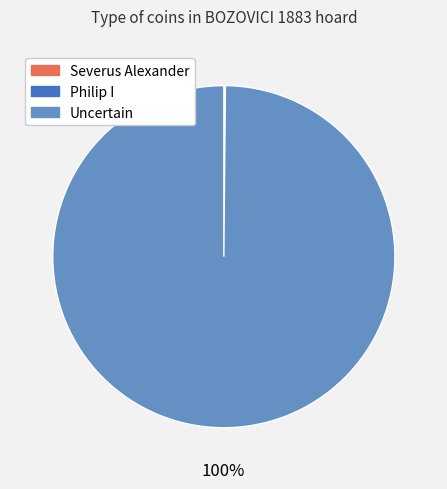

What percentage is the Uncertain slice, to the nearest percent?

100%